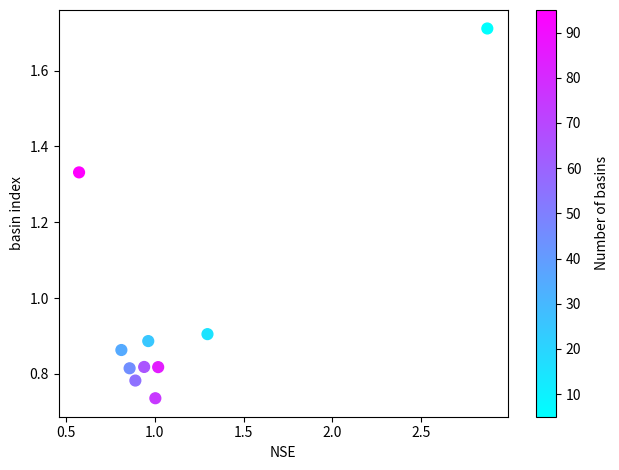

What is the range of Y values (max minus min)?

1.0